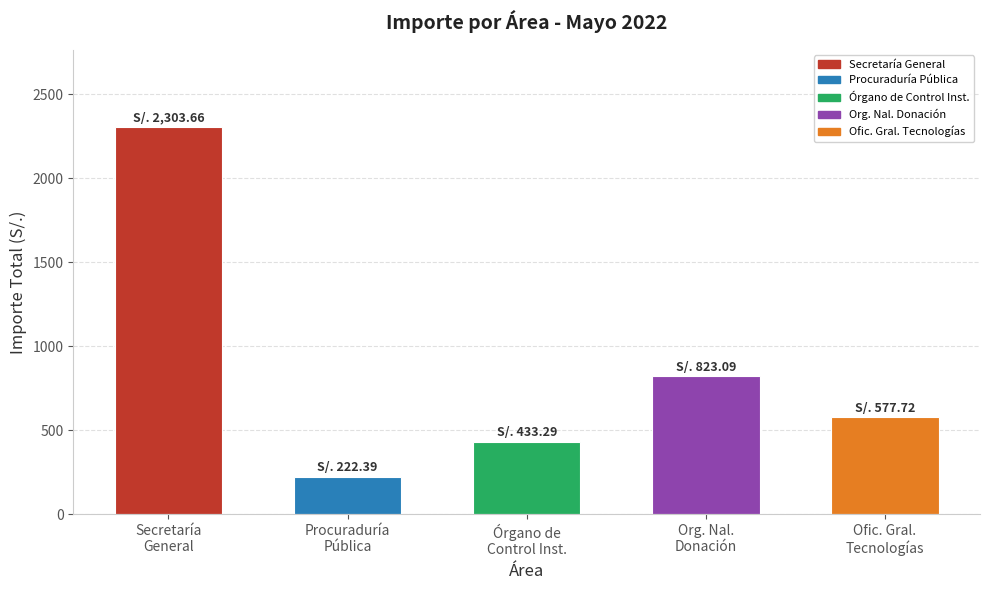

Reading left to right, list all the values displayed in this chart.

2303.7	222.4	433.3	823.1	577.7